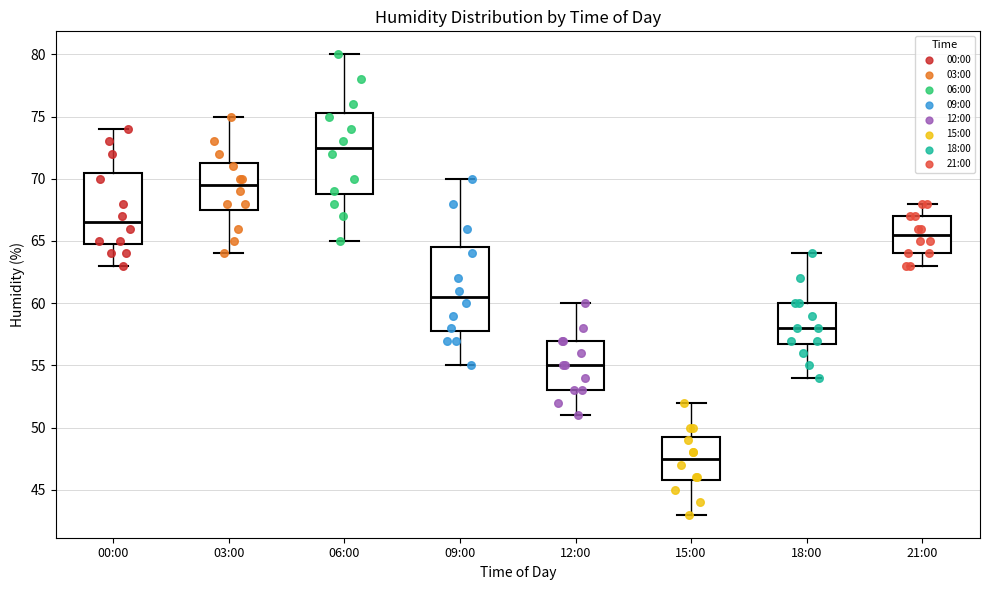

Reading left to right, read every box against the y-axis: the position of its median line, the range the box covers, and the ends of its whiskers. The values are not printed on the chart, so give them approximately, as read against the axis.

00:00: median 66.5, box 65.0 to 70.5, whiskers 63.0 to 74.0
03:00: median 69.5, box 67.5 to 71.5, whiskers 64.0 to 75.0
06:00: median 72.5, box 69.0 to 75.5, whiskers 65.0 to 80.0
09:00: median 60.5, box 58.0 to 64.5, whiskers 55.0 to 70.0
12:00: median 55.0, box 53.0 to 57.0, whiskers 51.0 to 60.0
15:00: median 47.5, box 46.0 to 49.5, whiskers 43.0 to 52.0
18:00: median 58.0, box 57.0 to 60.0, whiskers 54.0 to 64.0
21:00: median 65.5, box 64.0 to 67.0, whiskers 63.0 to 68.0